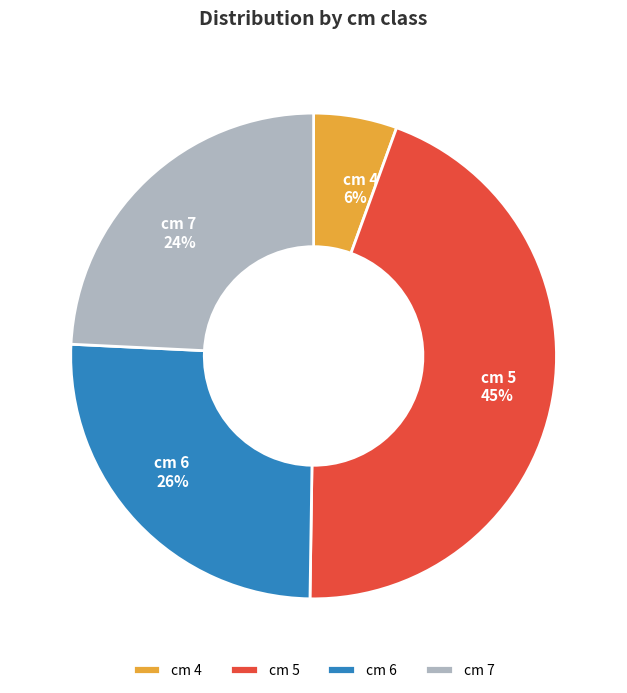

Rank the categories by value from highest to lowest.

cm 5, cm 6, cm 7, cm 4